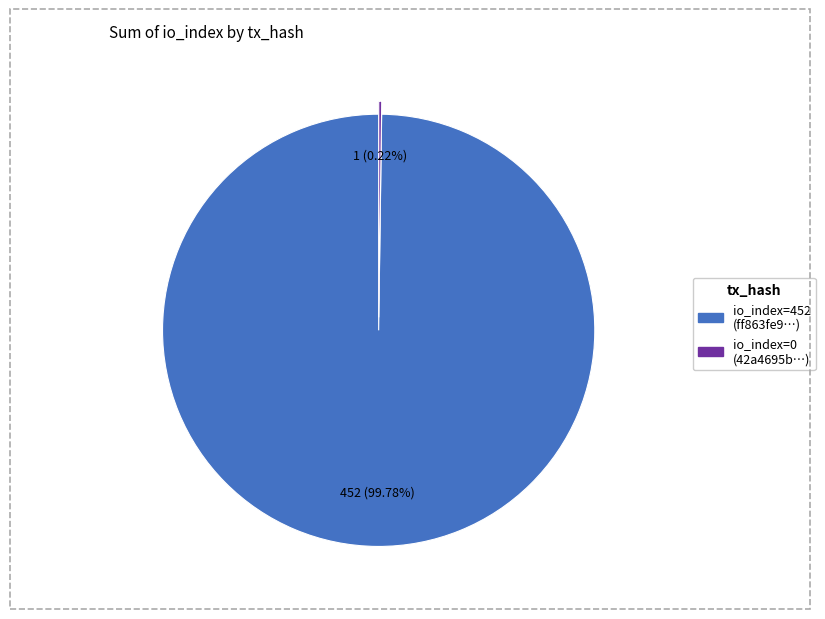

Is there any slice that represents more than half of the pie?

Yes